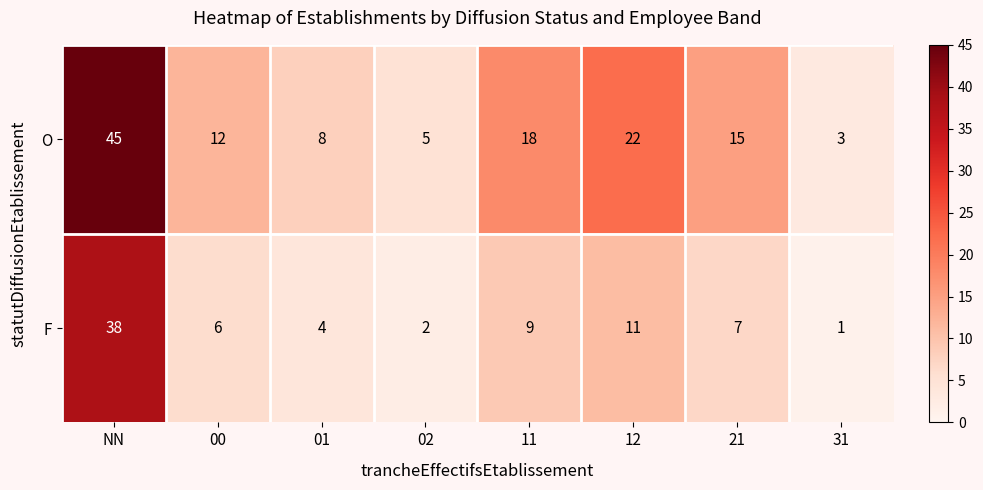

At which label does F reach its peak?

NN